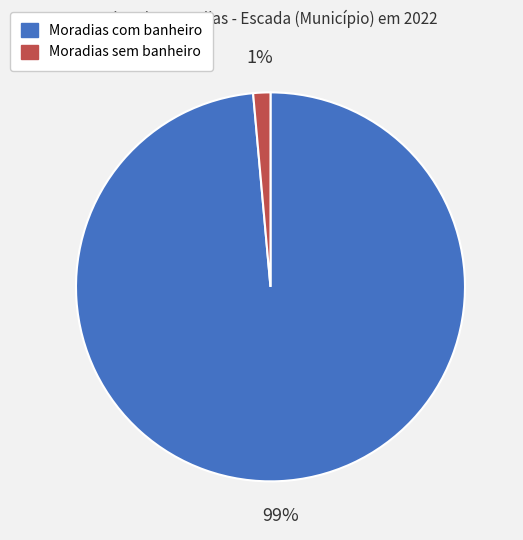

Is there a majority slice in this chart?

Yes